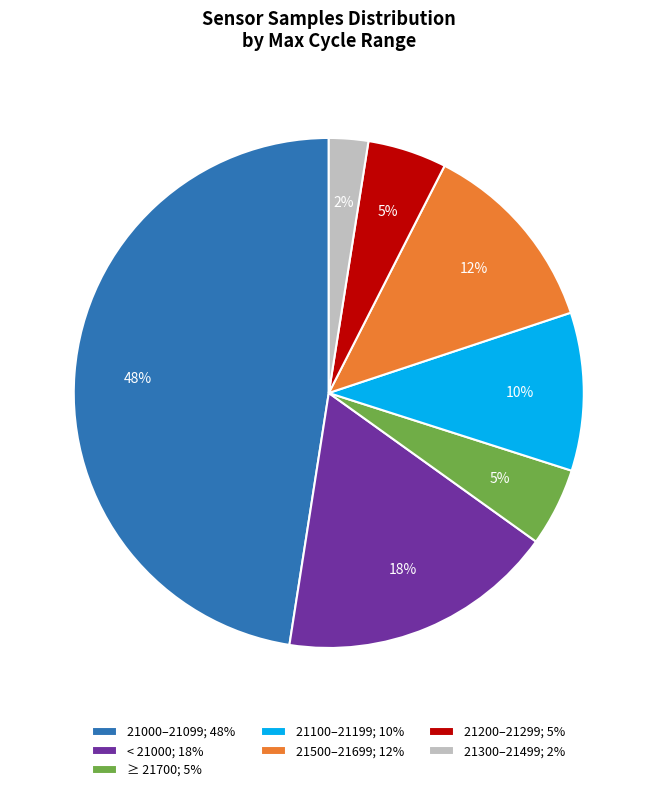

Is the sum of 21100–21199; 10% and ≥ 21700; 5% greater than half?

No